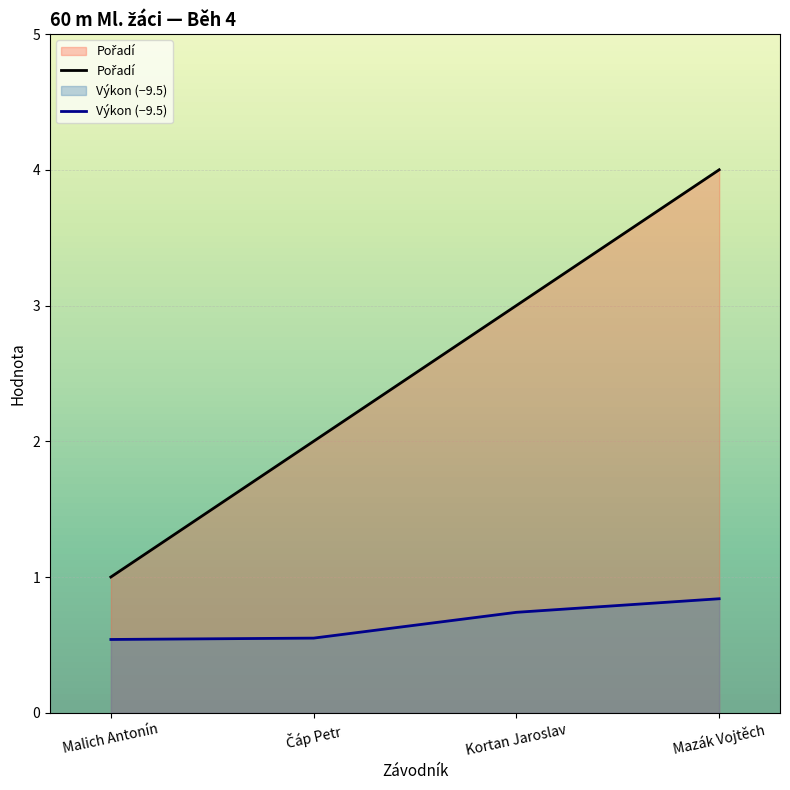

Rank the series at Kortan Jaroslav from lowest to highest value.

Výkon, Pořadí